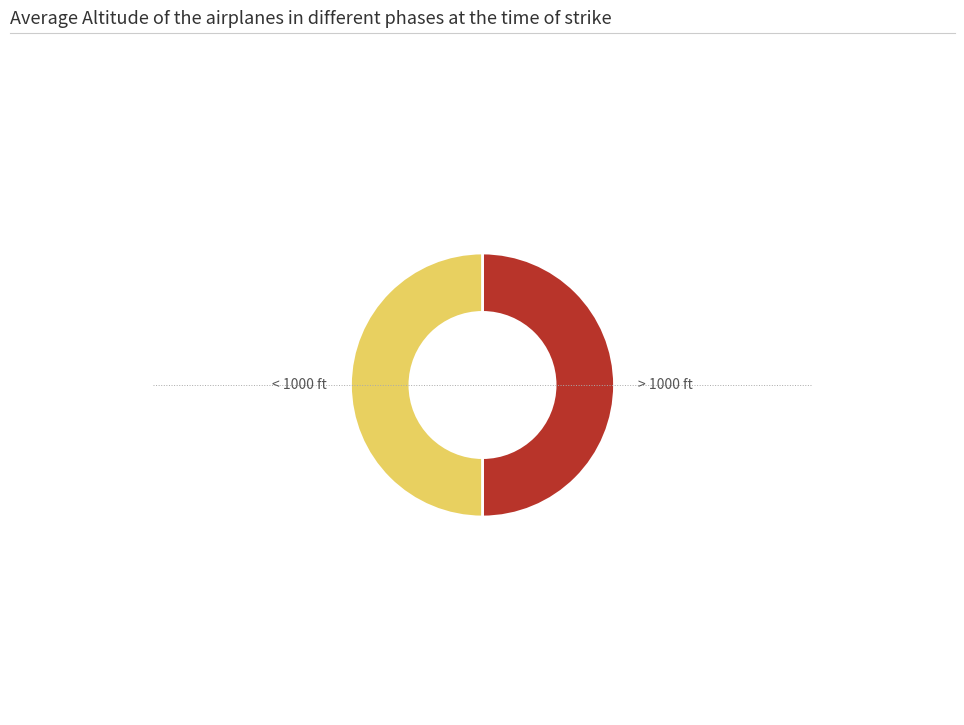

What is the ratio of the value at > 1000 ft to the value at < 1000 ft?

1.0